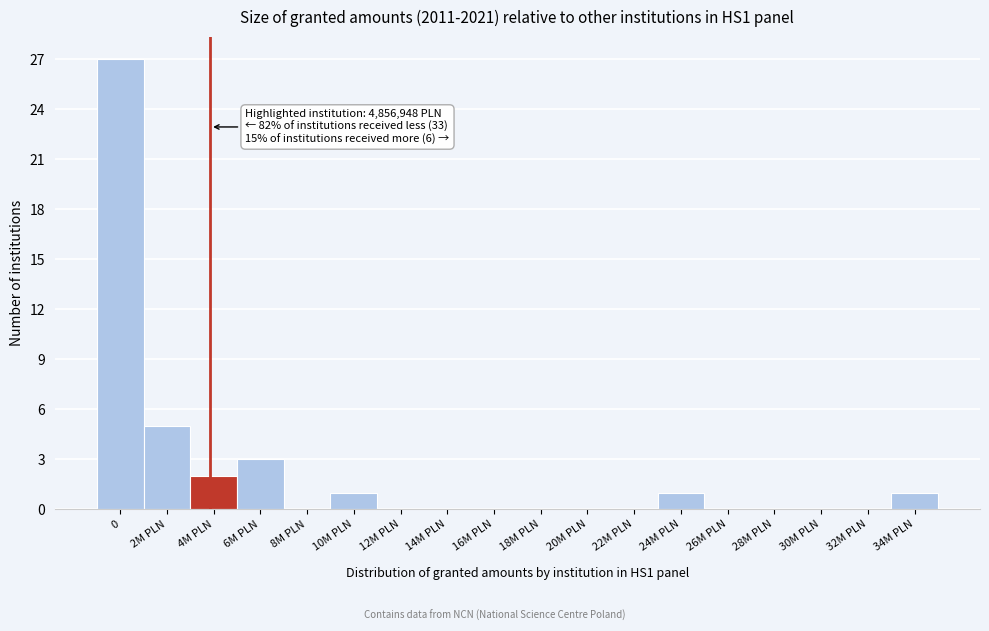

Reading left to right, extract all data points from this chart.

0=27	2M PLN=5	4M PLN=2	6M PLN=3	8M PLN=0	10M PLN=1	12M PLN=0	14M PLN=0	16M PLN=0	18M PLN=0	20M PLN=0	22M PLN=0	24M PLN=1	26M PLN=0	28M PLN=0	30M PLN=0	32M PLN=0	34M PLN=1